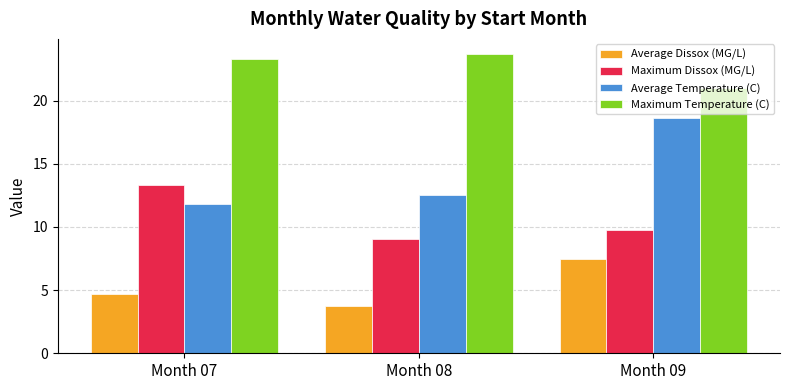

Which category has the highest value in the Maximum Temperature (C) series?

Month 08